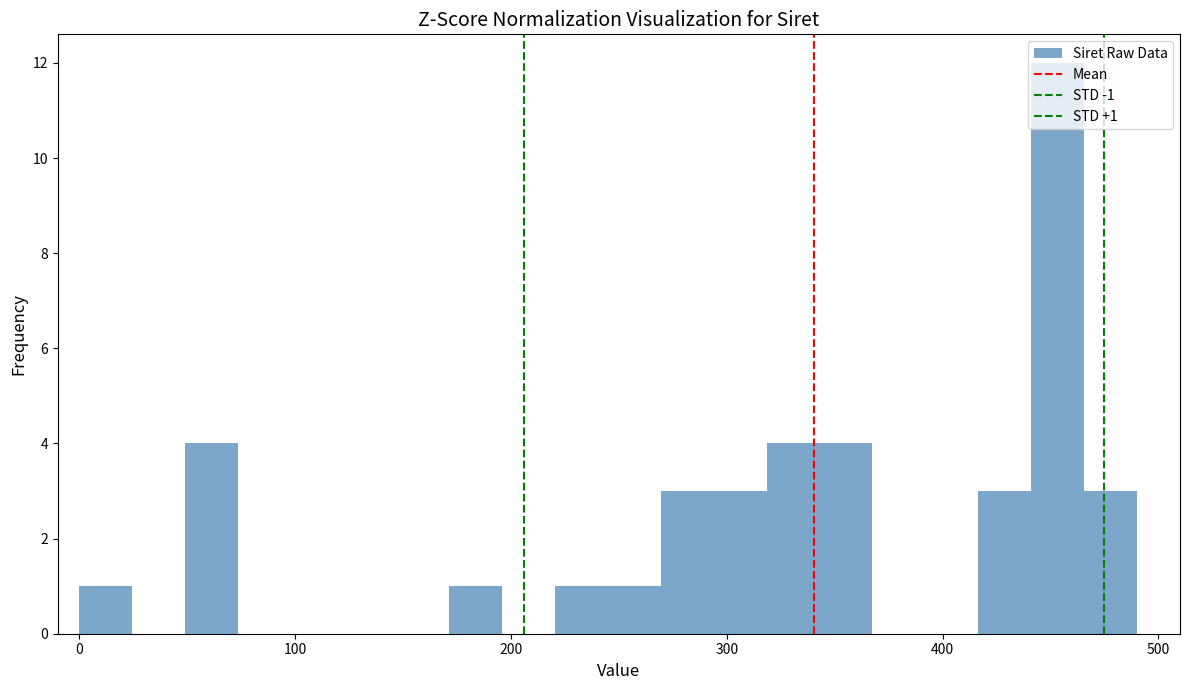

Around what value on the x-axis is the tallest bar? Give the approximate position of its centre, as read against the axis.

450